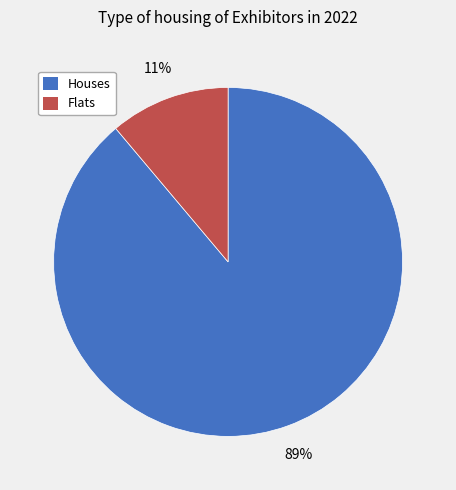

To the nearest percent, what is the difference between the largest and smallest slice percentages?

78%